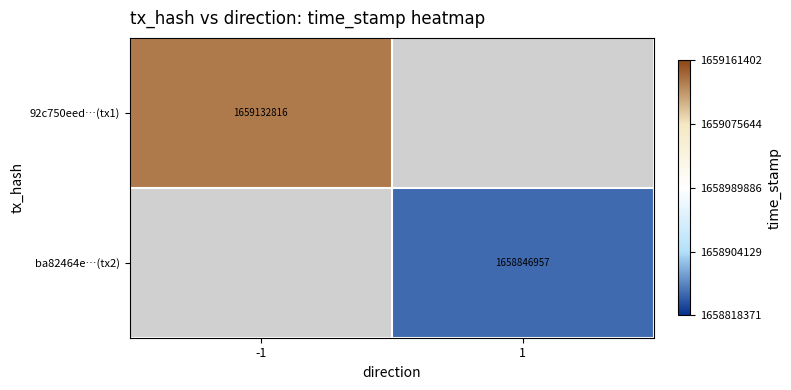

What is the smallest value displayed?

1658846957.0